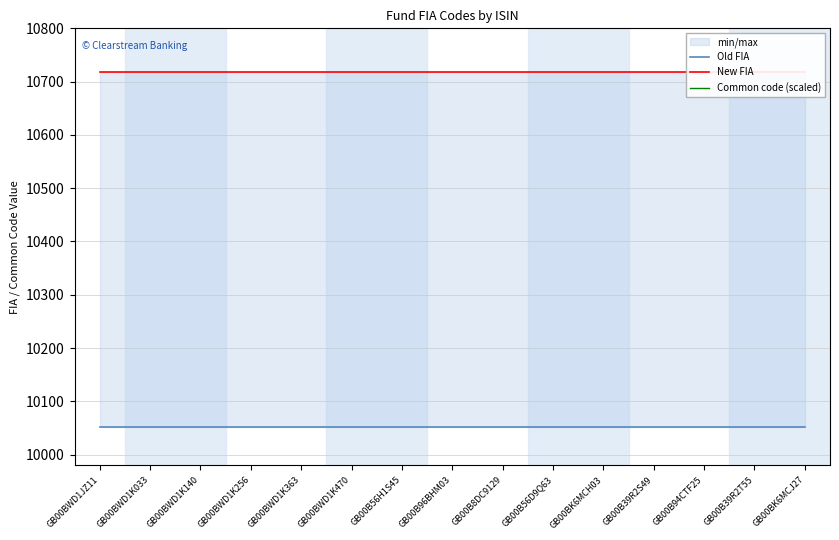

True or false: Common code (scaled) has a value of 7121.6 at GB00BK6MCH03.

False